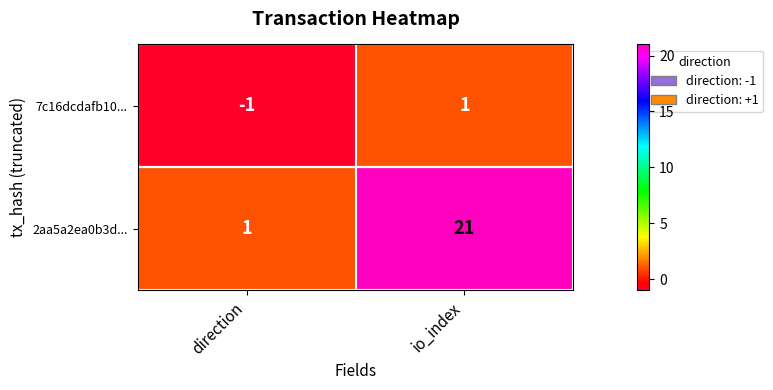

What is the sum of the 2aa5a2ea0b3d... values at direction and io_index?

22